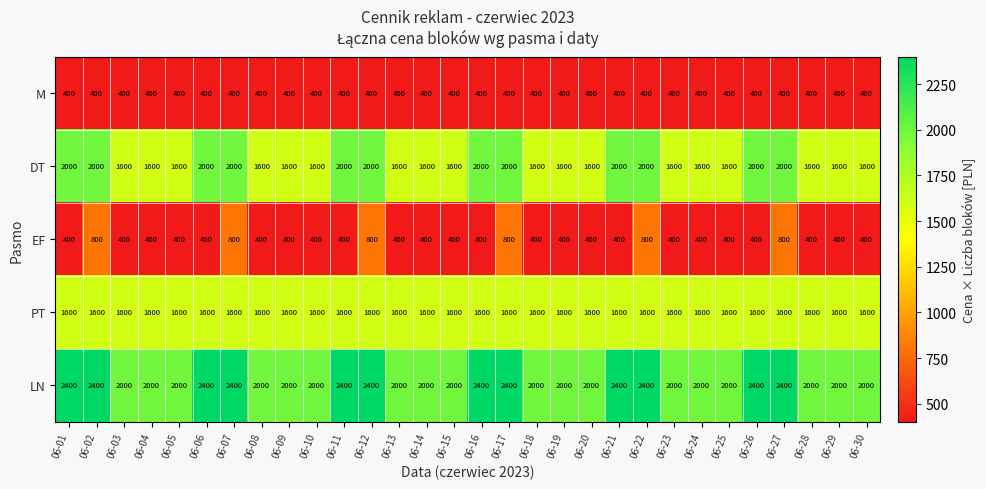

What is the difference between the maximum and second lowest values in the DT series?

400